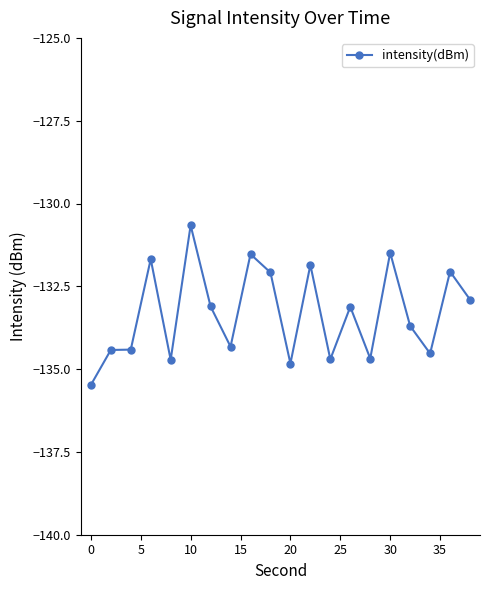

Is this an area chart (filled region under the line)?

No